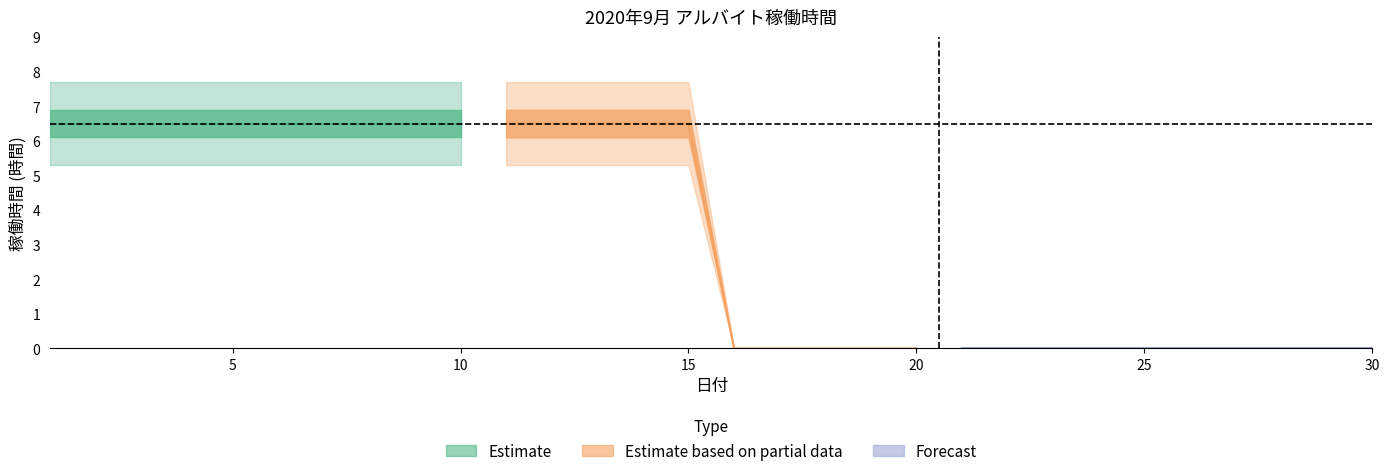

Count the number of categories in the chart.

30